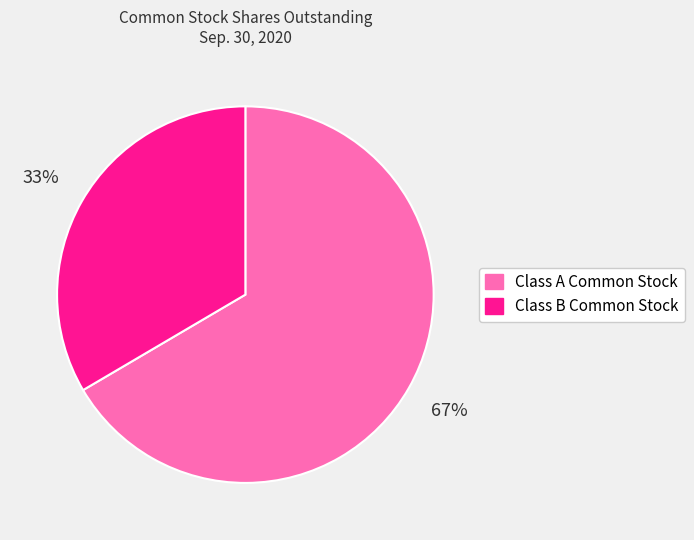

How many slices are in this pie chart?

2